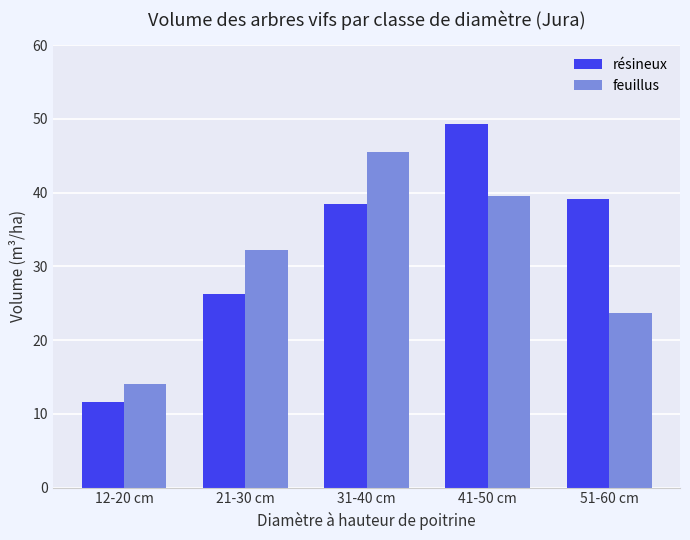

Which label corresponds to the largest value in the chart?

41-50 cm